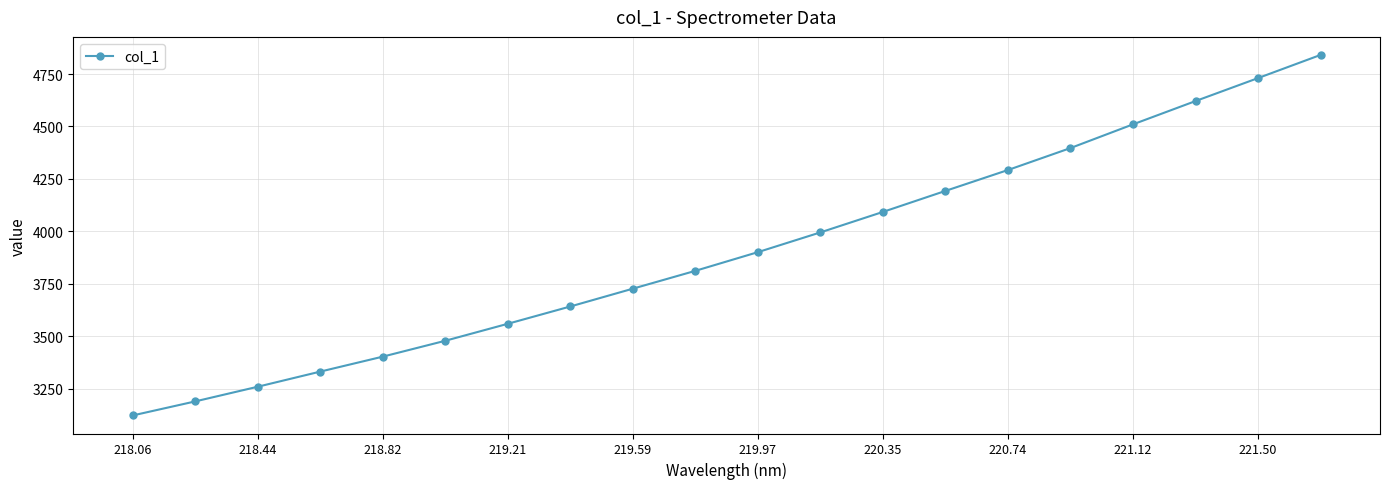

What is the sum of all values?

78108.3